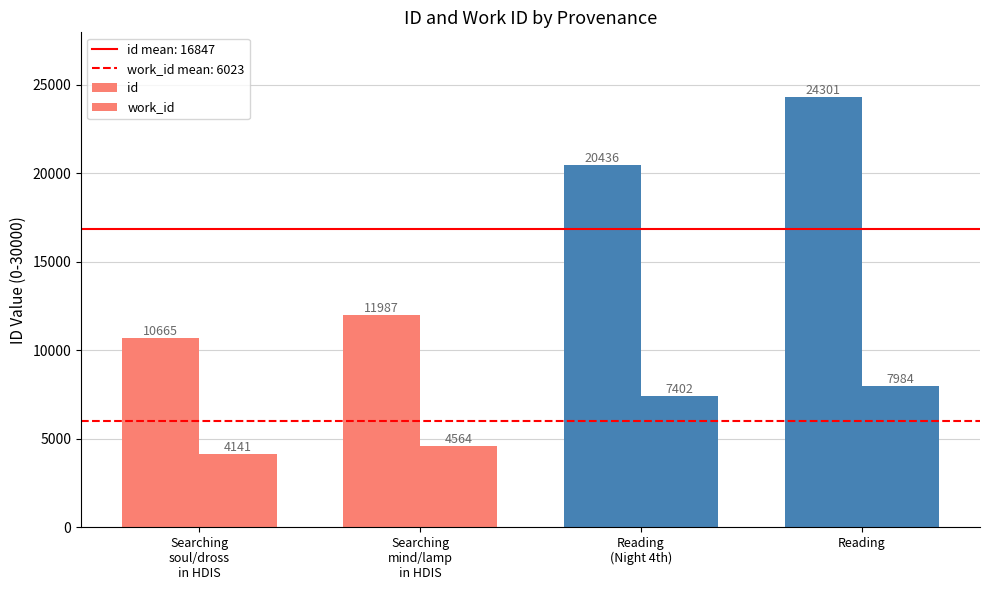

What is the label of the 3rd bar from the left?

Reading
(Night 4th)